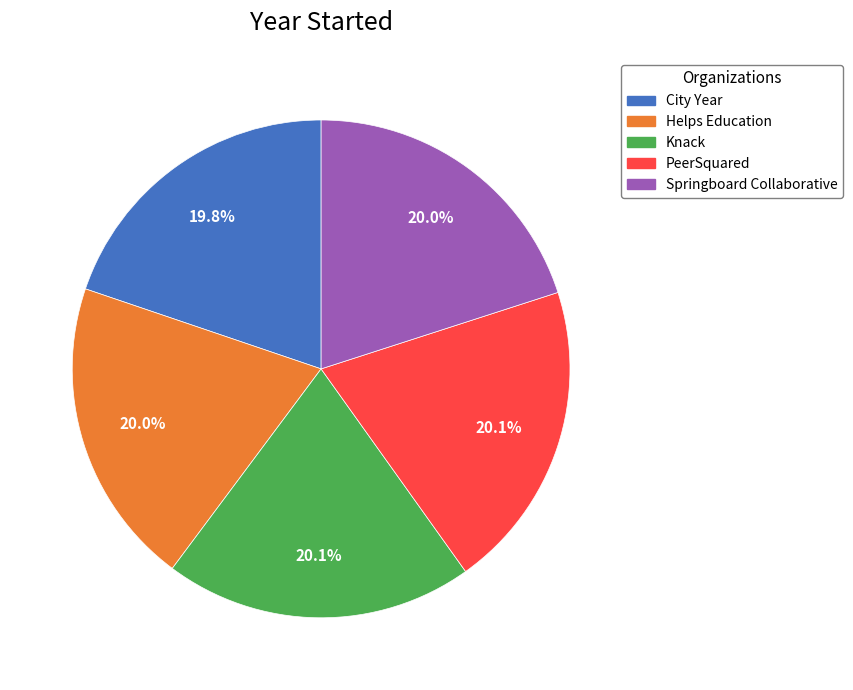

Is Helps Education the majority of the pie?

No